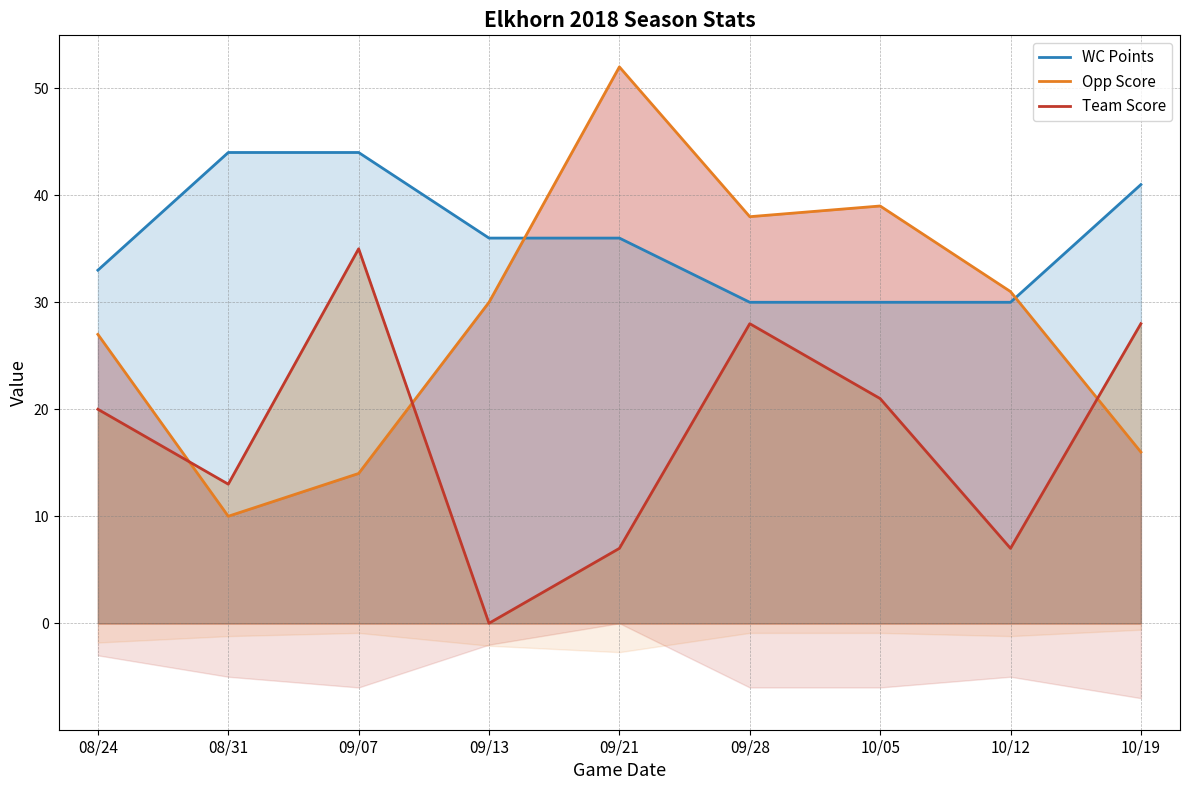

What position from the right is 10/12?

2